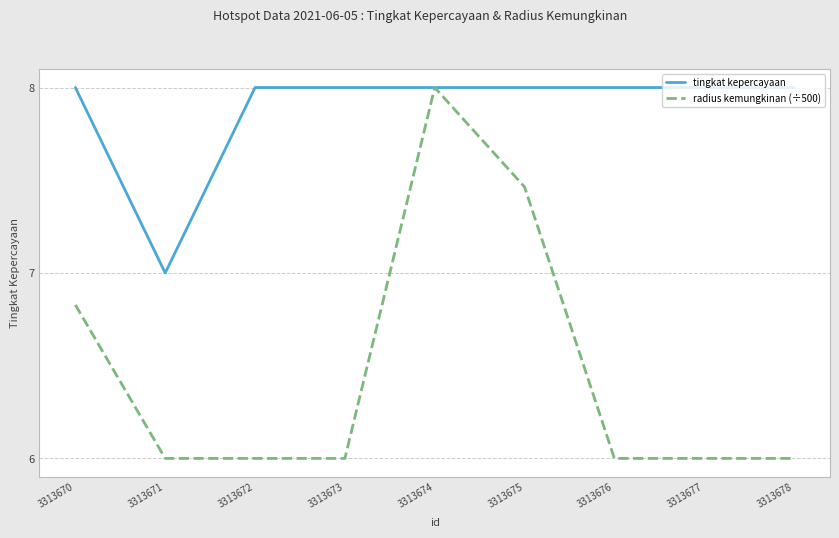

What is the total value across all series at 3313675?

15.5